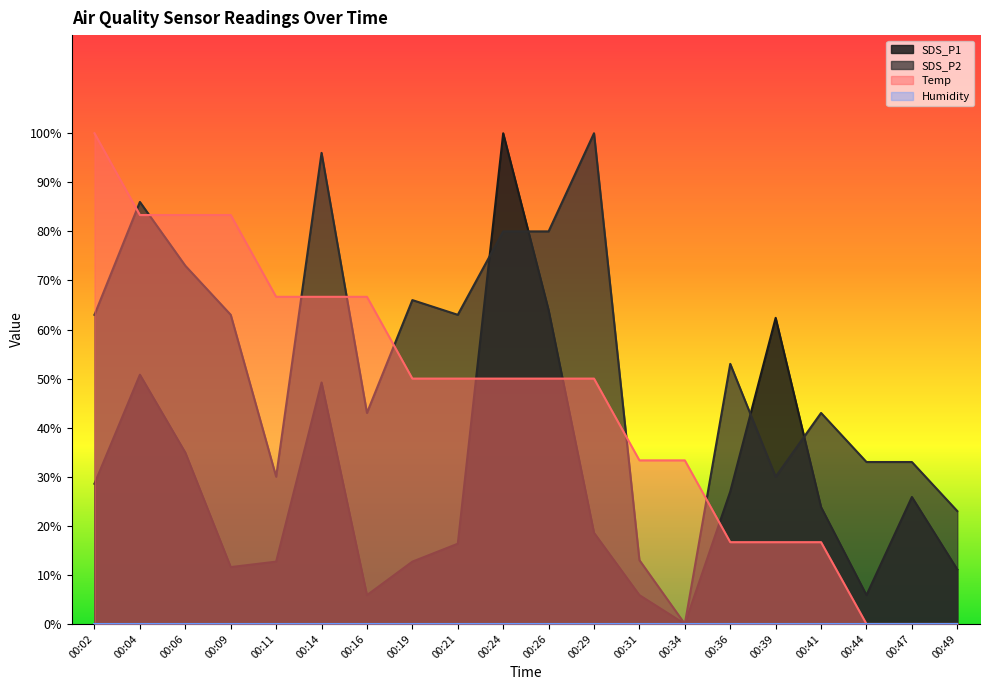

Which series has the widest spread of values?

SDS_P1